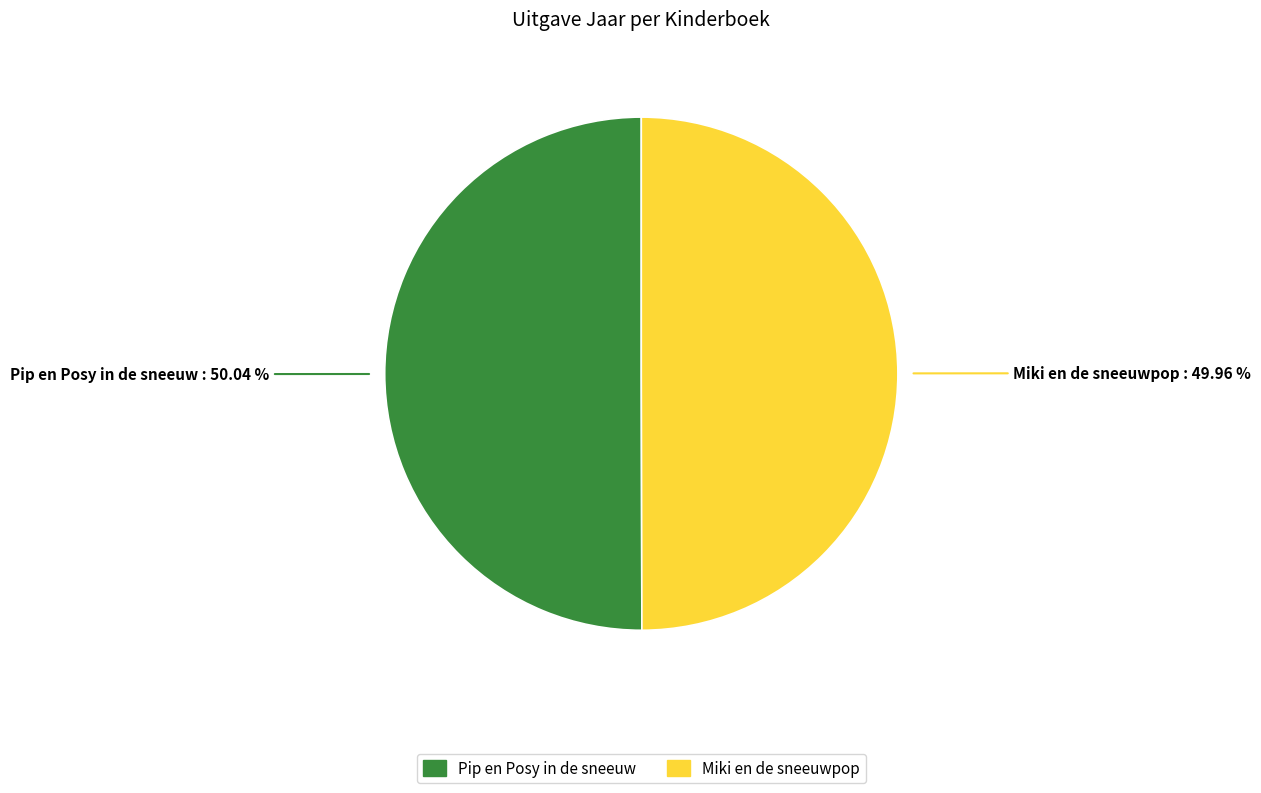

To the nearest percent, what is the average slice percentage?

50%